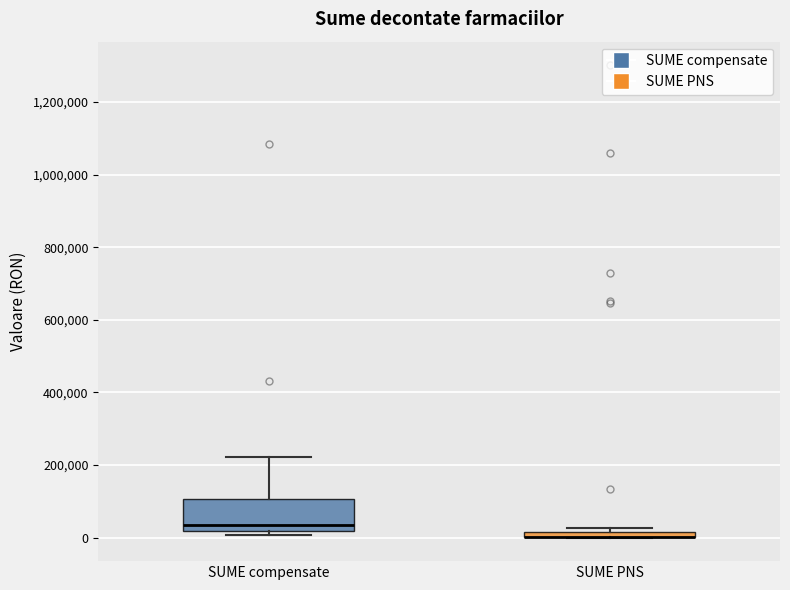

Where is the upper edge of the box for SUME PNS on the y-axis? The values are not printed on the chart, so give them approximately, as read against the axis.

20000